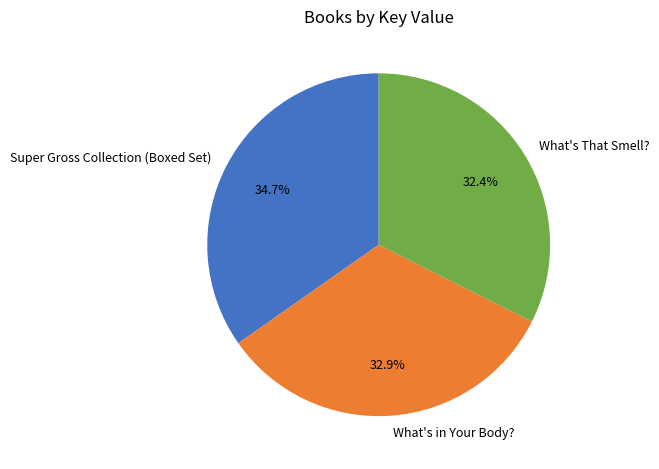

How many segments does this pie chart have?

3